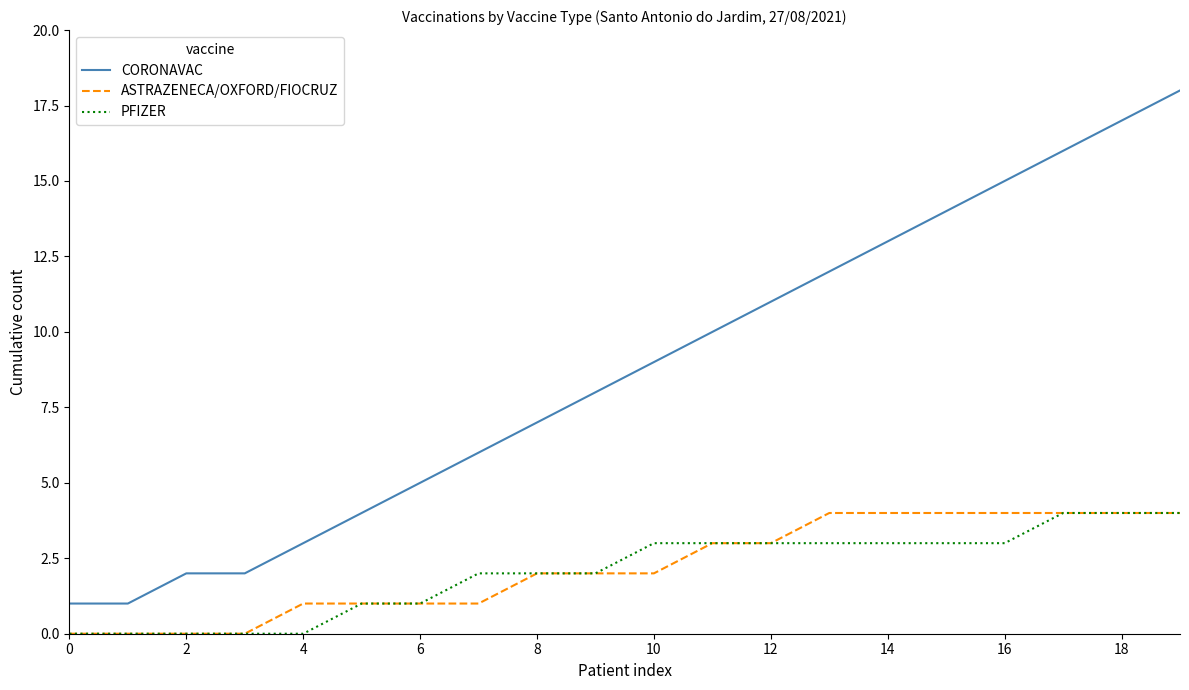

True or false: ASTRAZENECA/OXFORD/FIOCRUZ and CORONAVAC intersect in this chart.

False